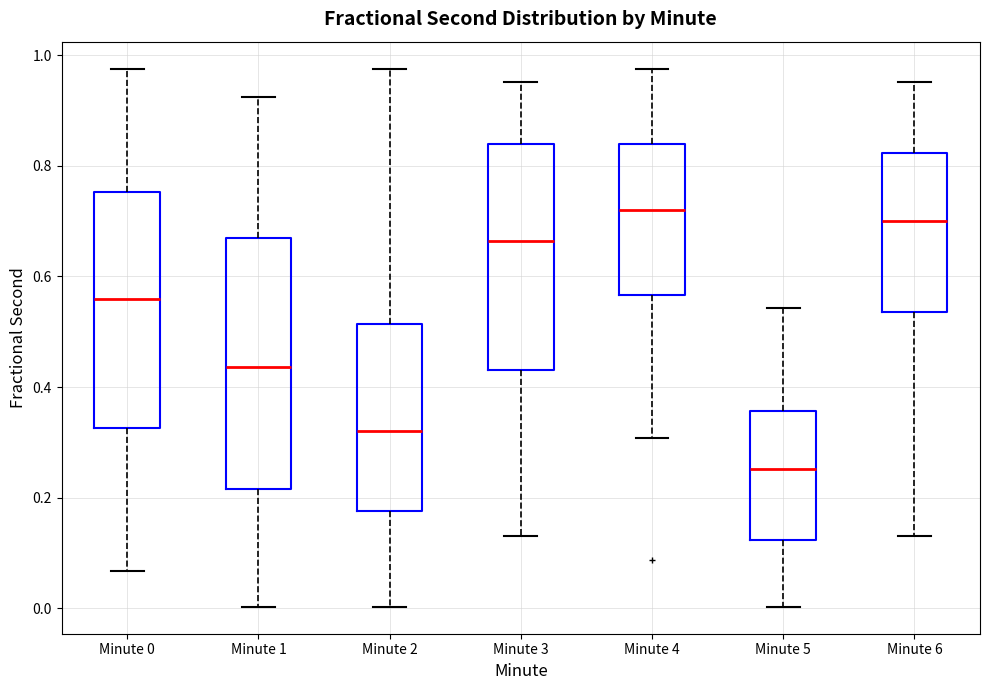

Reading left to right, read every box against the y-axis: the position of its median line, the range the box covers, and the ends of its whiskers. The values are not printed on the chart, so give them approximately, as read against the axis.

Minute 0: median 0.56, box 0.32 to 0.76, whiskers 0.06 to 0.98
Minute 1: median 0.44, box 0.22 to 0.66, whiskers 0.00 to 0.92
Minute 2: median 0.32, box 0.18 to 0.52, whiskers 0.00 to 0.98
Minute 3: median 0.66, box 0.44 to 0.84, whiskers 0.14 to 0.96
Minute 4: median 0.72, box 0.56 to 0.84, whiskers 0.30 to 0.98
Minute 5: median 0.26, box 0.12 to 0.36, whiskers 0.00 to 0.54
Minute 6: median 0.70, box 0.54 to 0.82, whiskers 0.14 to 0.96